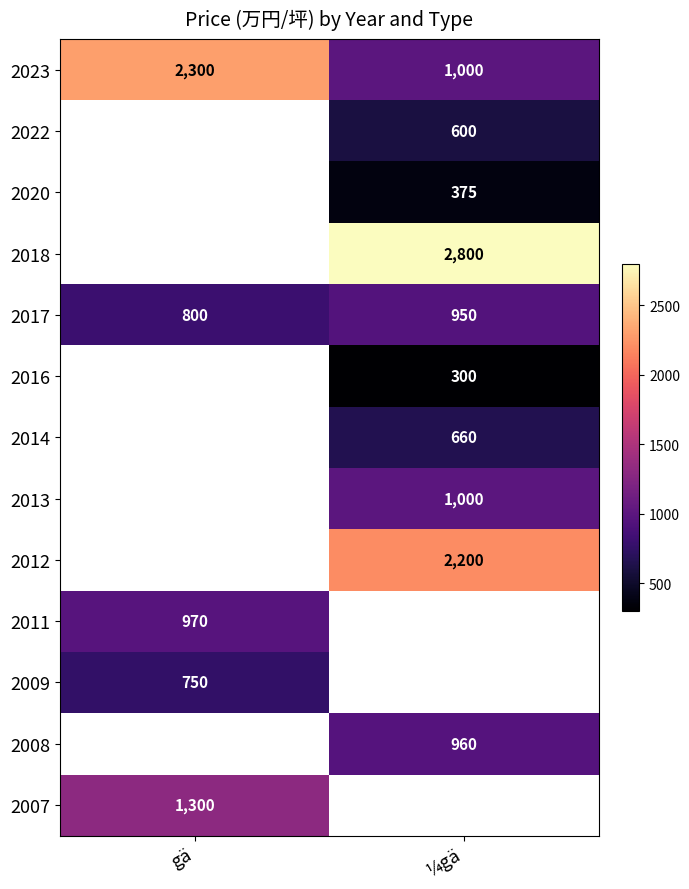

What is the average value of the 2017 series?

875